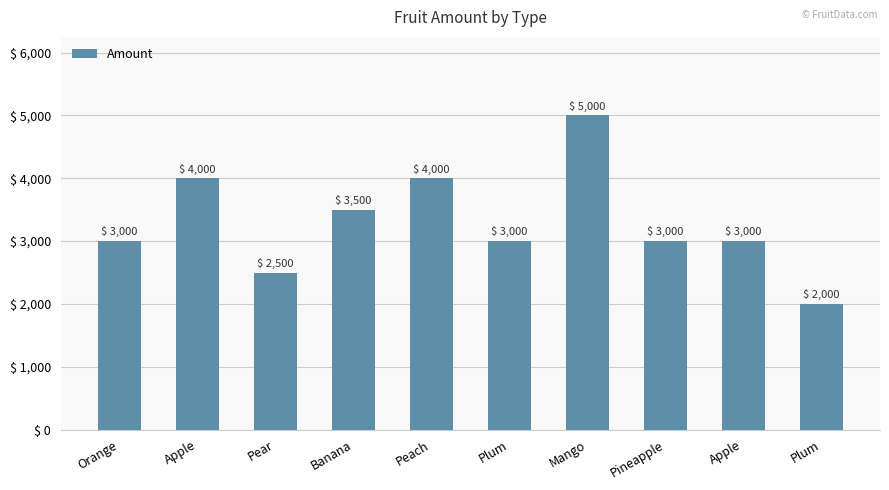

What is the value of the 9th bar from the left?

4000